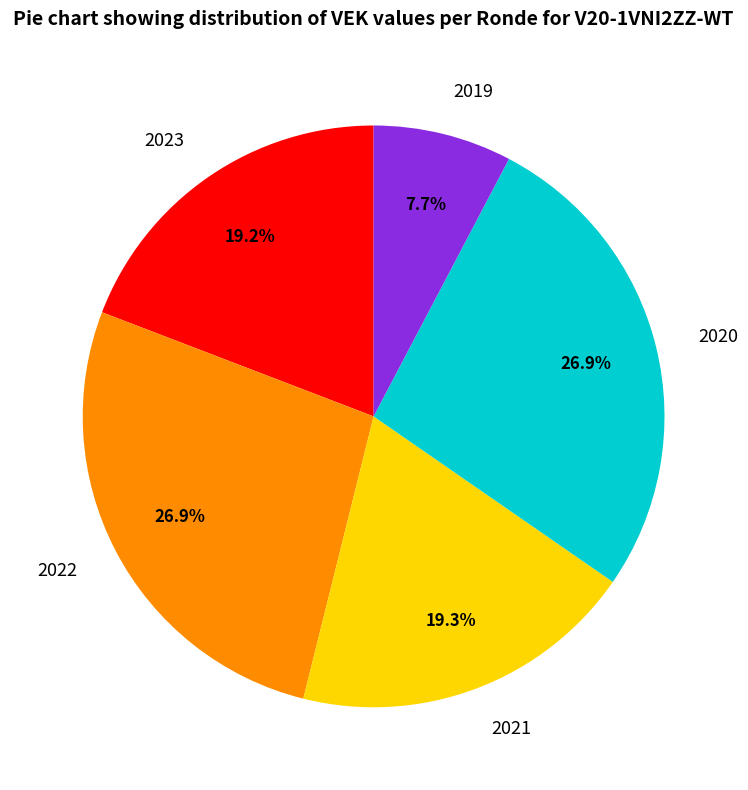

Between 2020 and 2023, which is larger?

2020